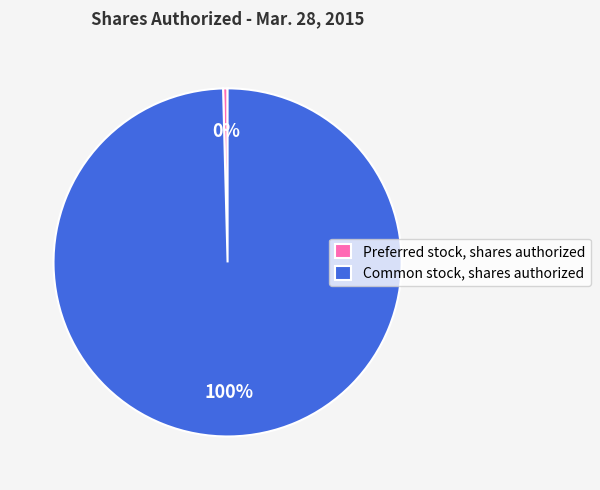

To the nearest percent, what is the average slice percentage?

50%